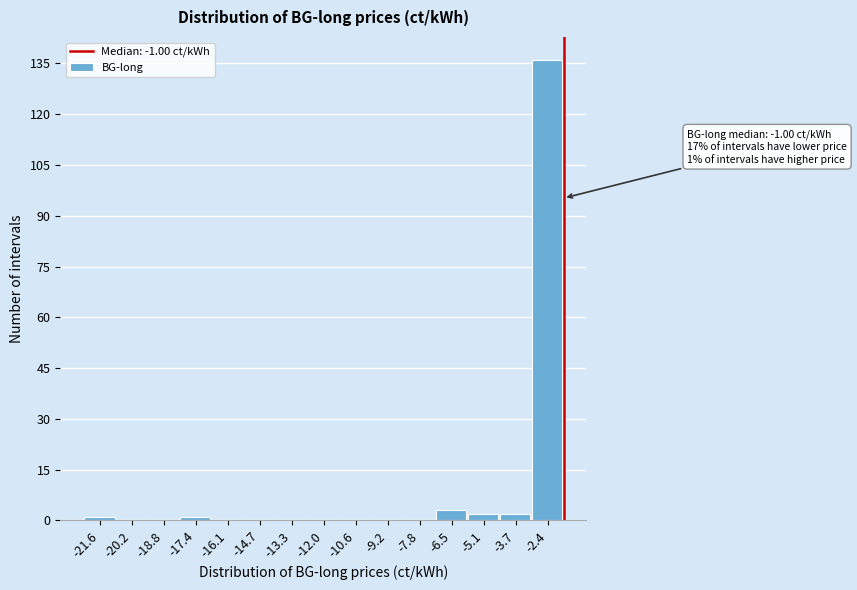

Reading left to right, extract all data points from this chart.

-21.6=1	-20.2=0	-18.8=0	-17.4=1	-16.1=0	-14.7=0	-13.3=0	-12.0=0	-10.6=0	-9.2=0	-7.8=0	-6.5=3	-5.1=2	-3.7=2	-2.4=136